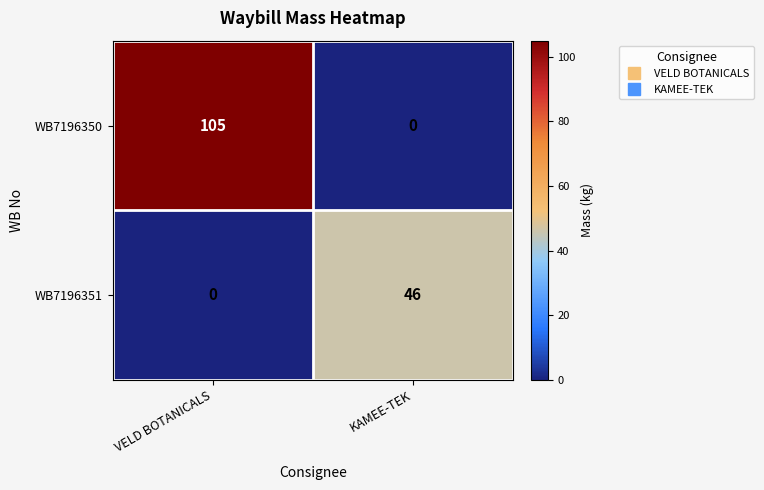

What is the sum of all WB7196351 values?

46